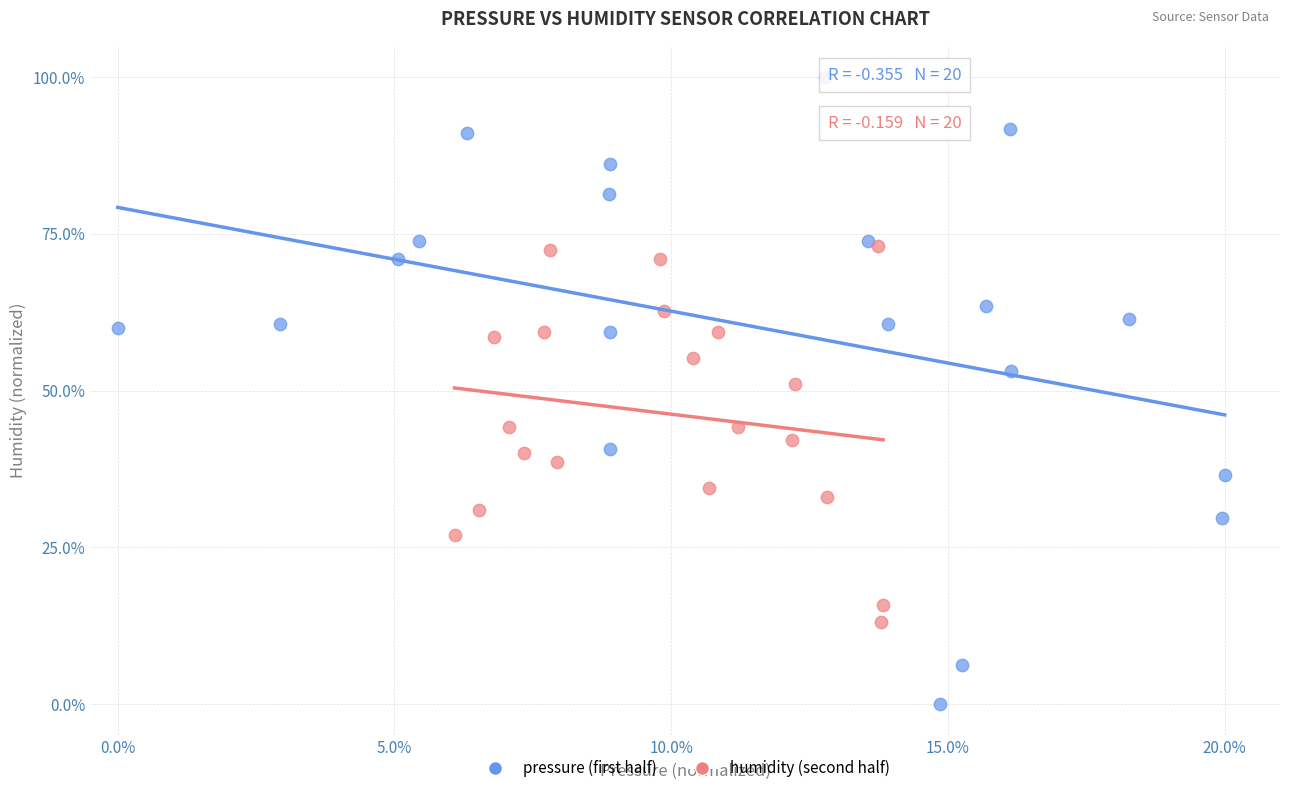

Which series contains the highest Y value?

pressure (first half)